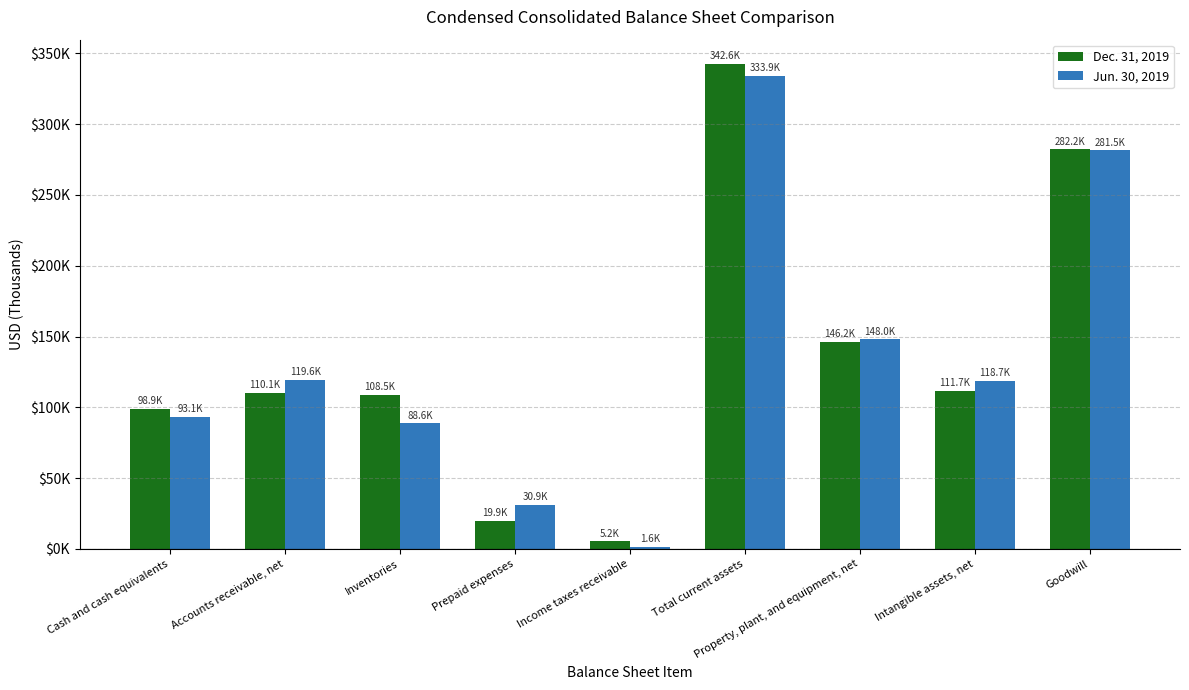

Does the chart contain stacked bars?

No